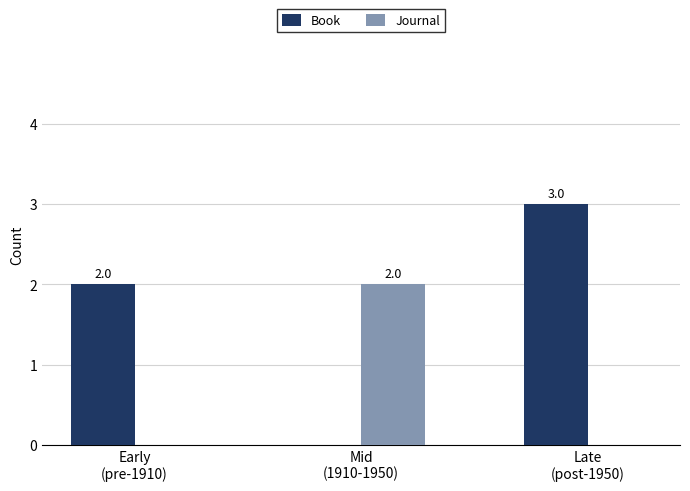

Are the bars grouped side by side (vs. stacked)?

Yes